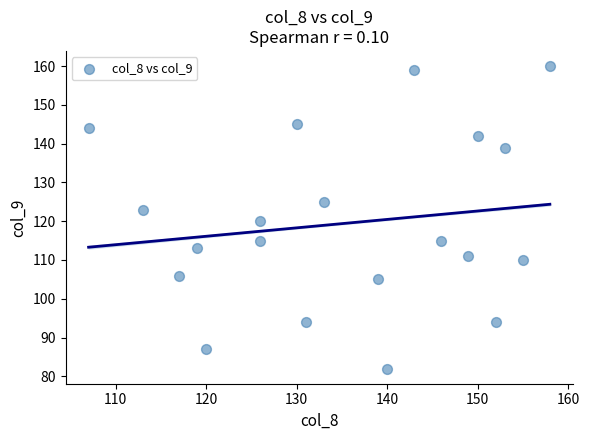

What is the range of Y values (max minus min)?

78